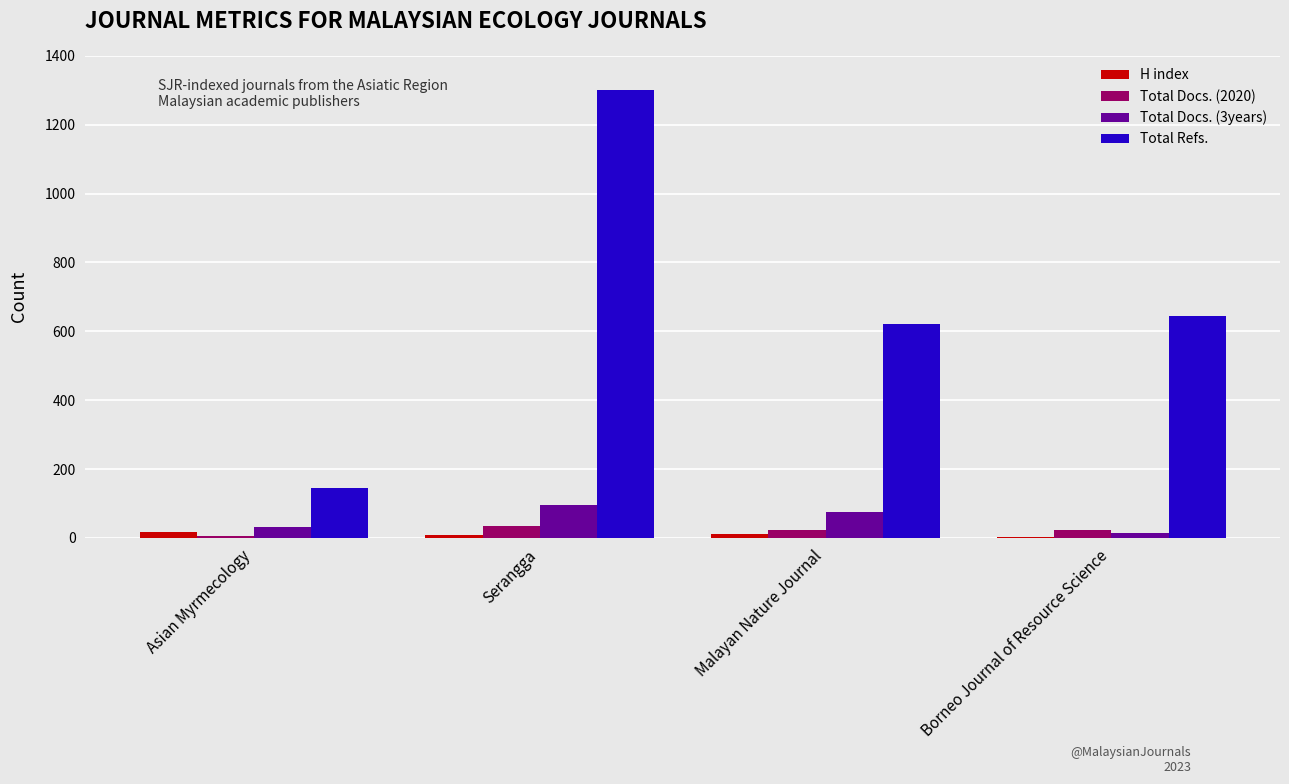

Which series has the widest spread of values?

Total Refs.